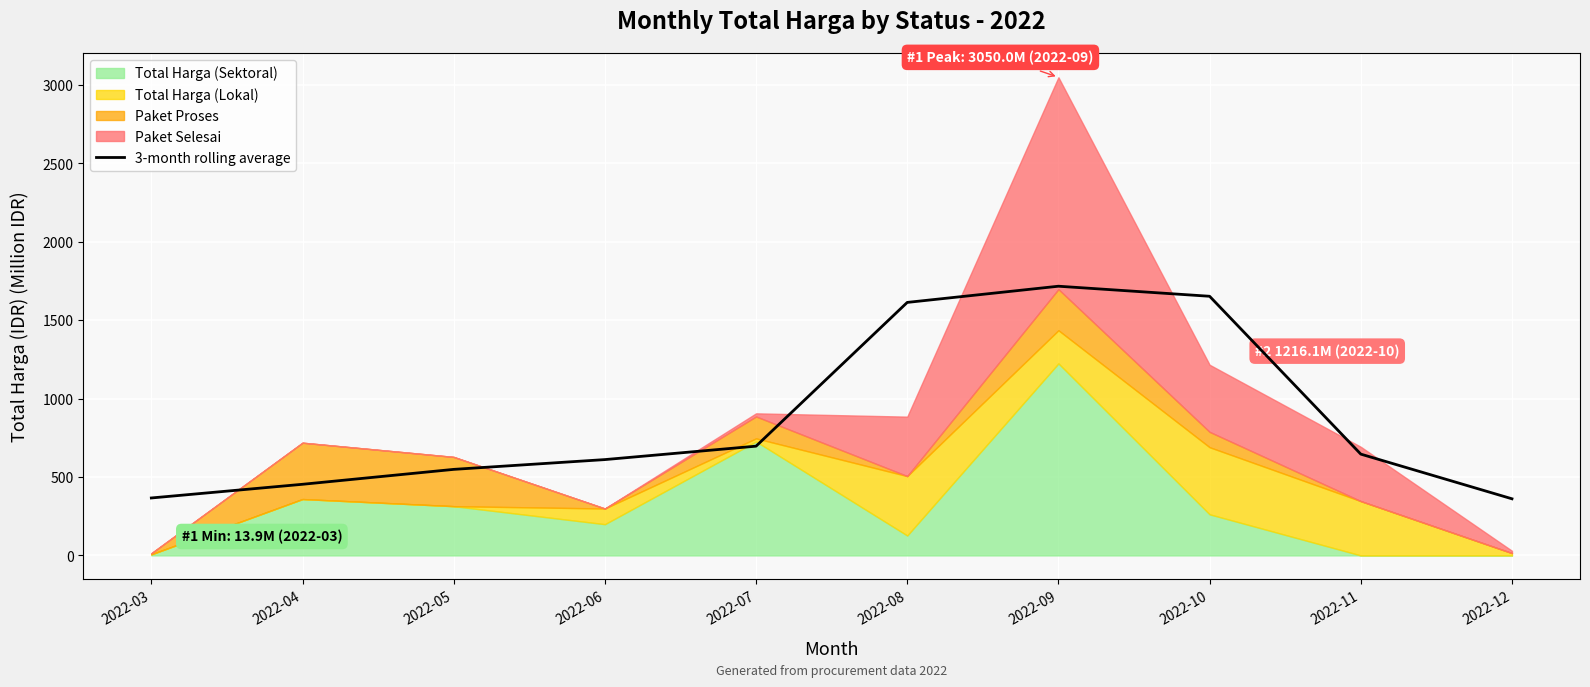

Reading left to right, list all the values displayed in this chart.

366.4	453.7	548.8	611.2	696.9	1613.8	1717.1	1653.0	646.1	361.2